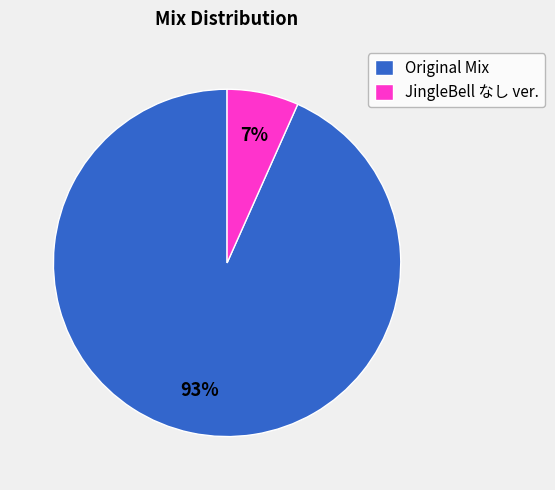

Which category has the biggest portion of the pie?

Original Mix